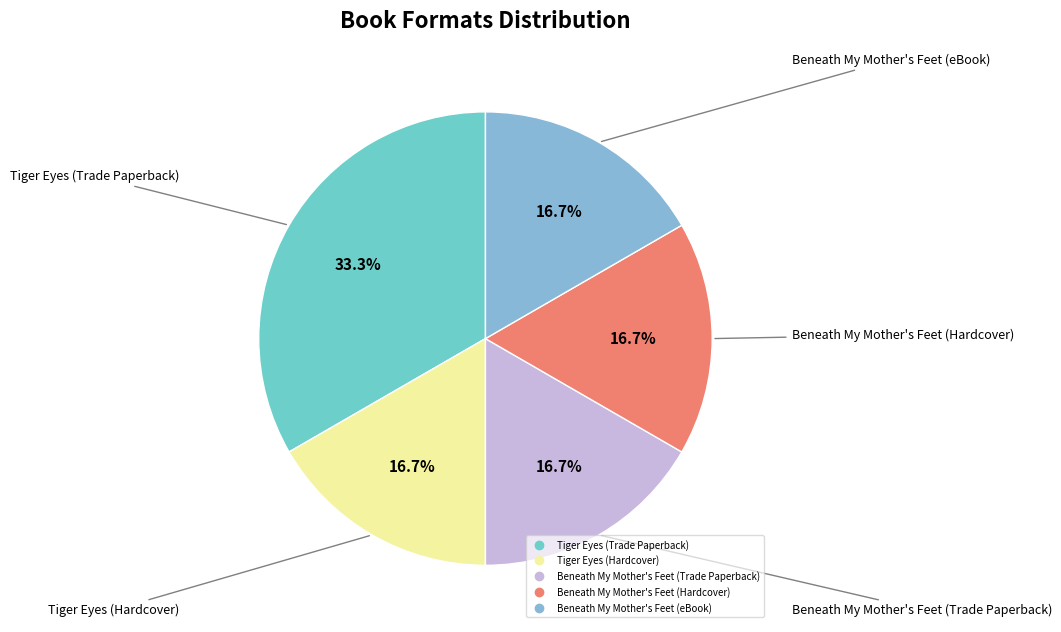

Does Beneath My Mother's Feet (eBook) account for over 50% of the chart?

No